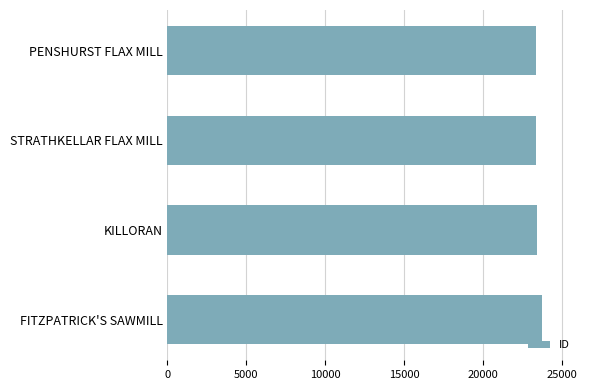

Approximately how many times larger is the value at FITZPATRICK'S SAWMILL compared to KILLORAN?

1.0